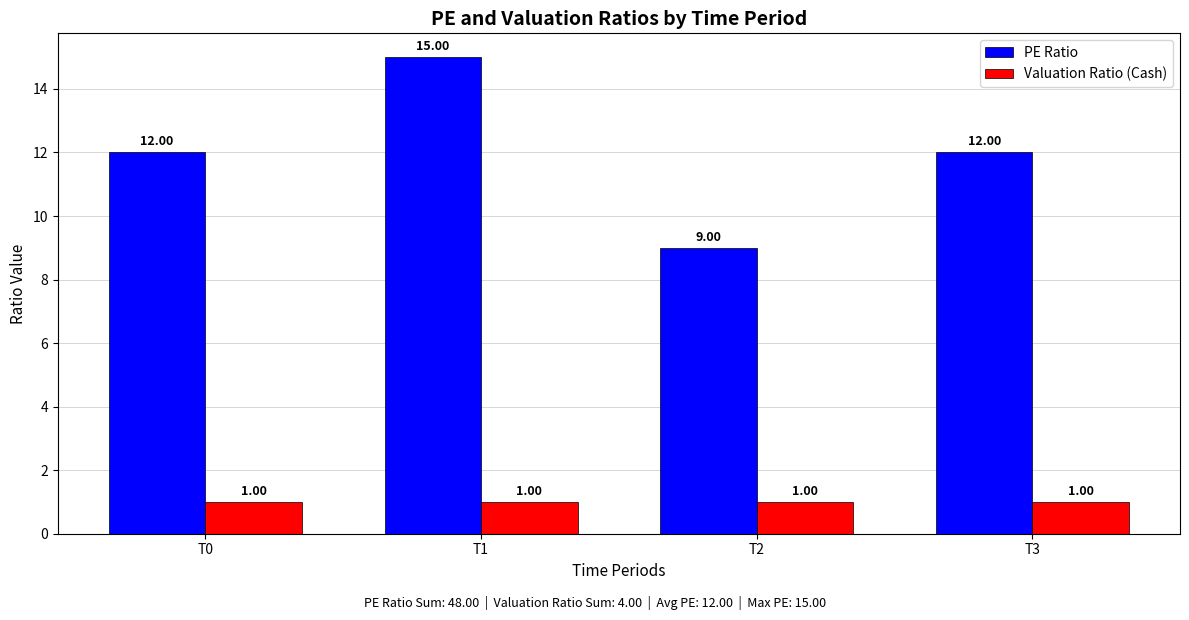

Which series has the largest range (max minus min)?

PE Ratio